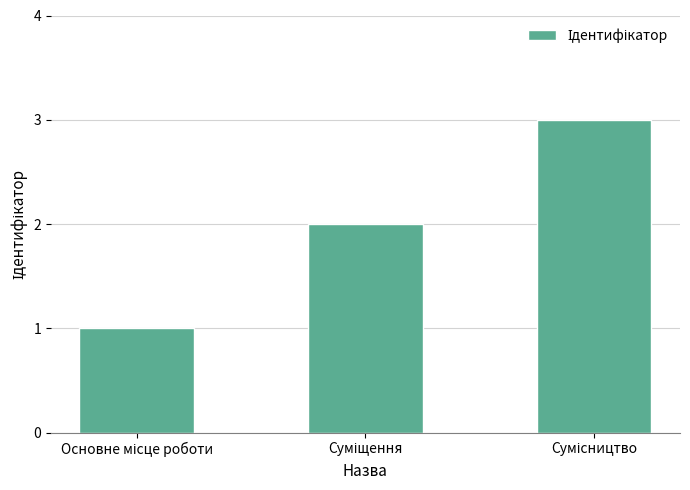

How many values are below 2?

1